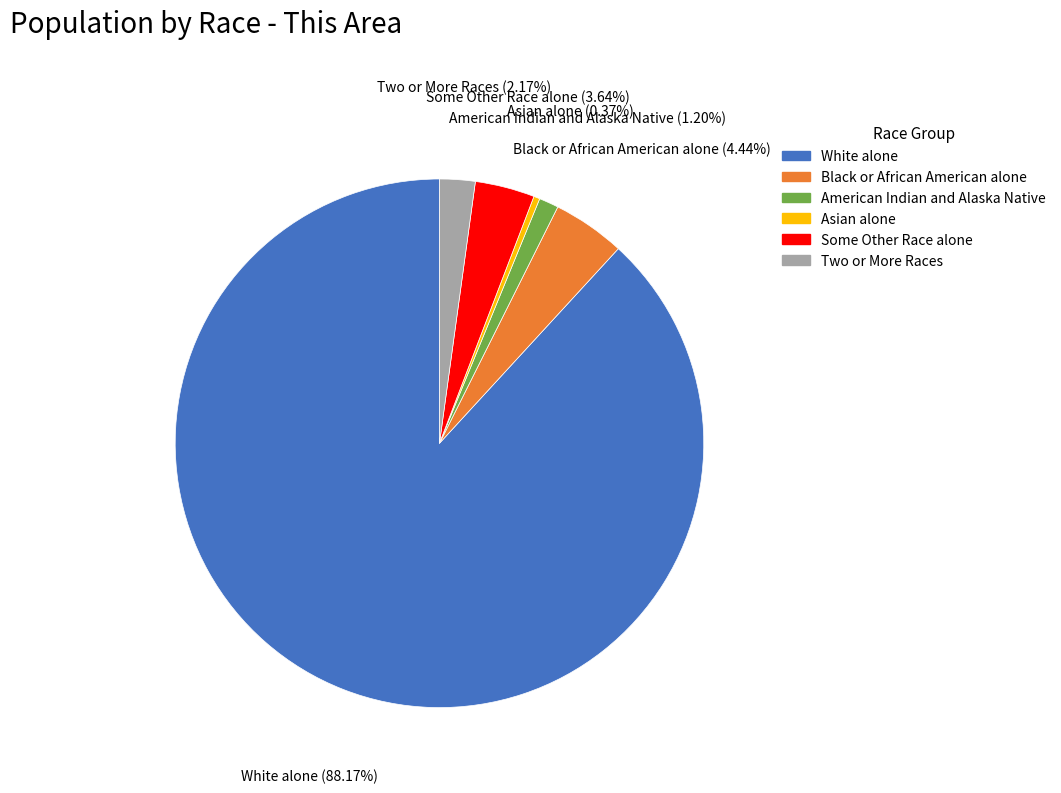

Is the sum of Some Other Race alone and Black or African American alone greater than half?

No